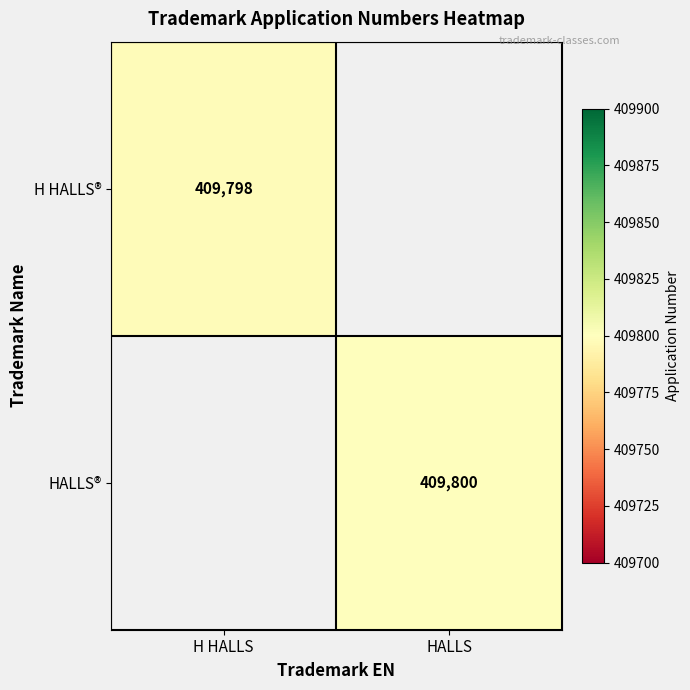

Which category has the lowest value across all series?

H HALLS